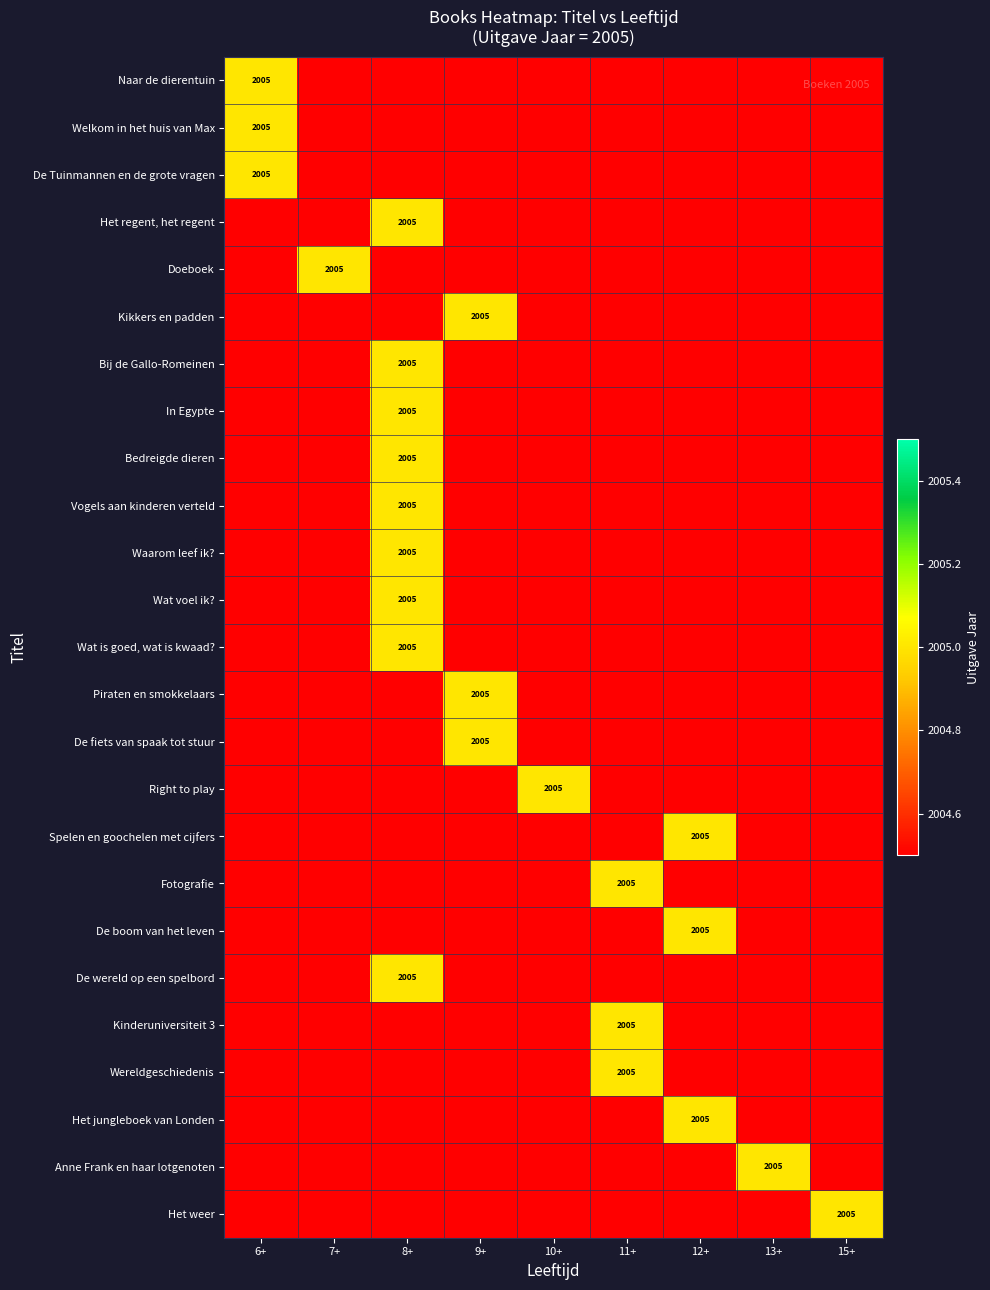

What is the greatest value displayed?

2005